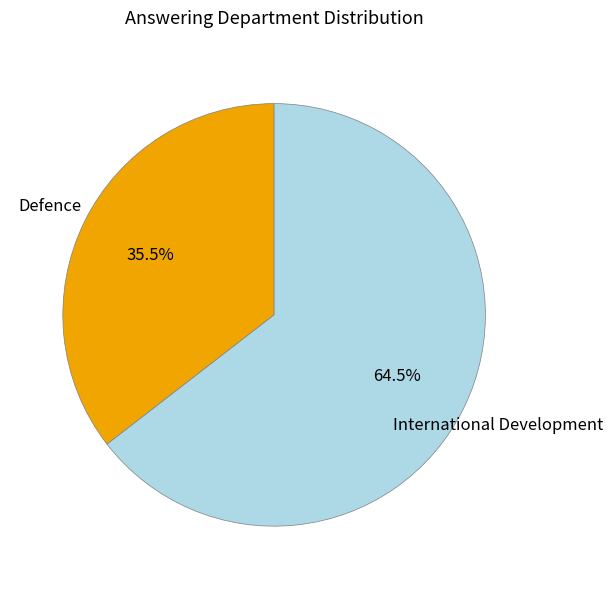

True or false: International Development accounts for 72% of the total.

False